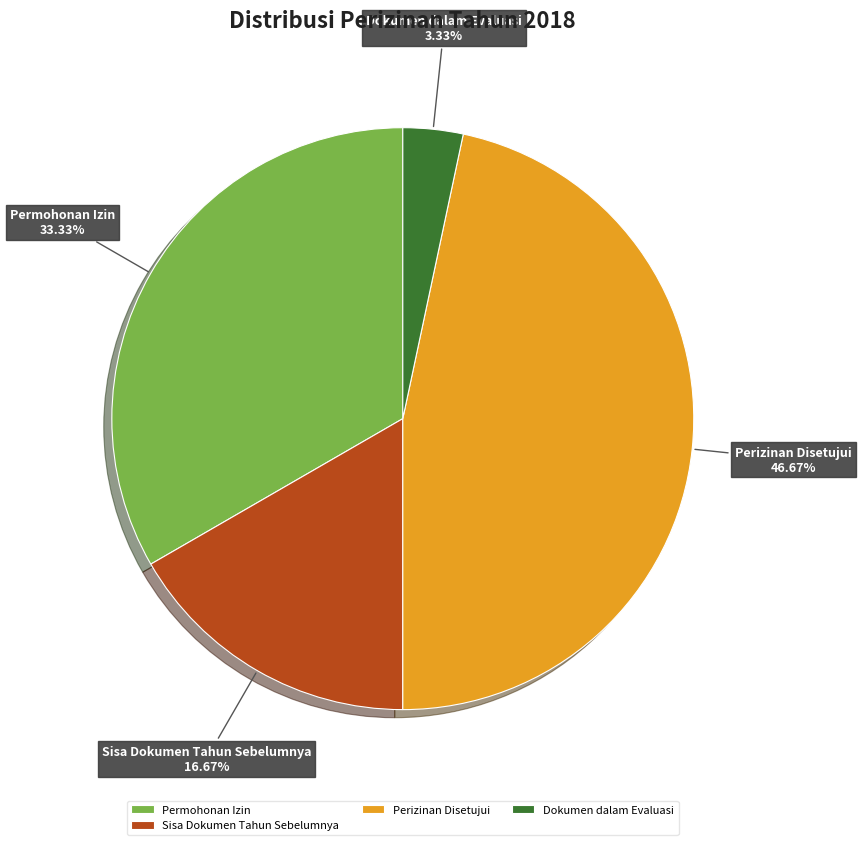

Combined, do Dokumen dalam Evaluasi and Permohonan Izin account for over 50%?

No